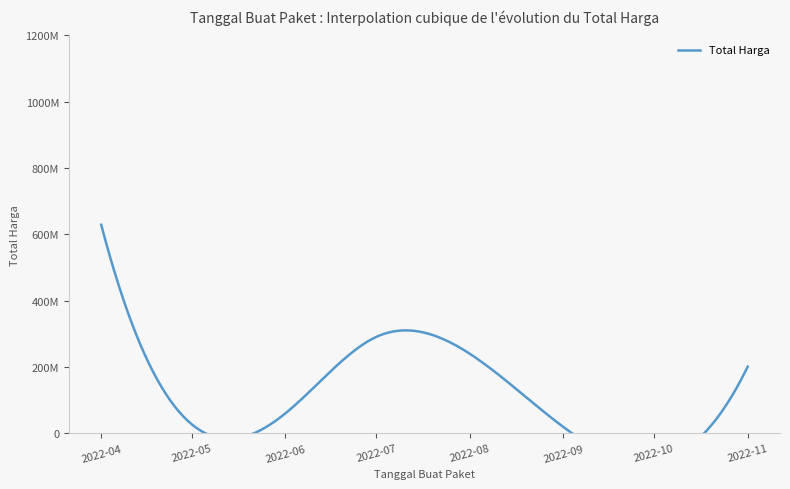

What is the minimum value shown in the chart?

2679000